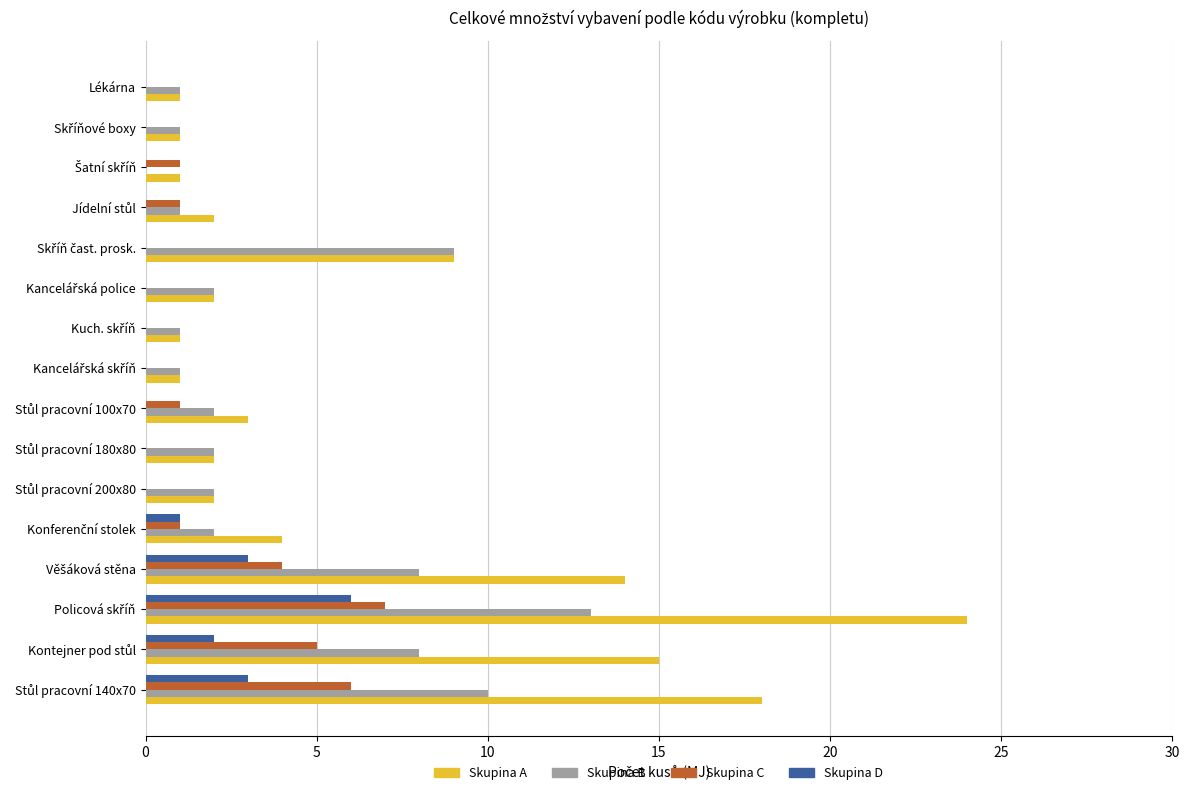

Which series has the largest total across all categories?

Skupina A